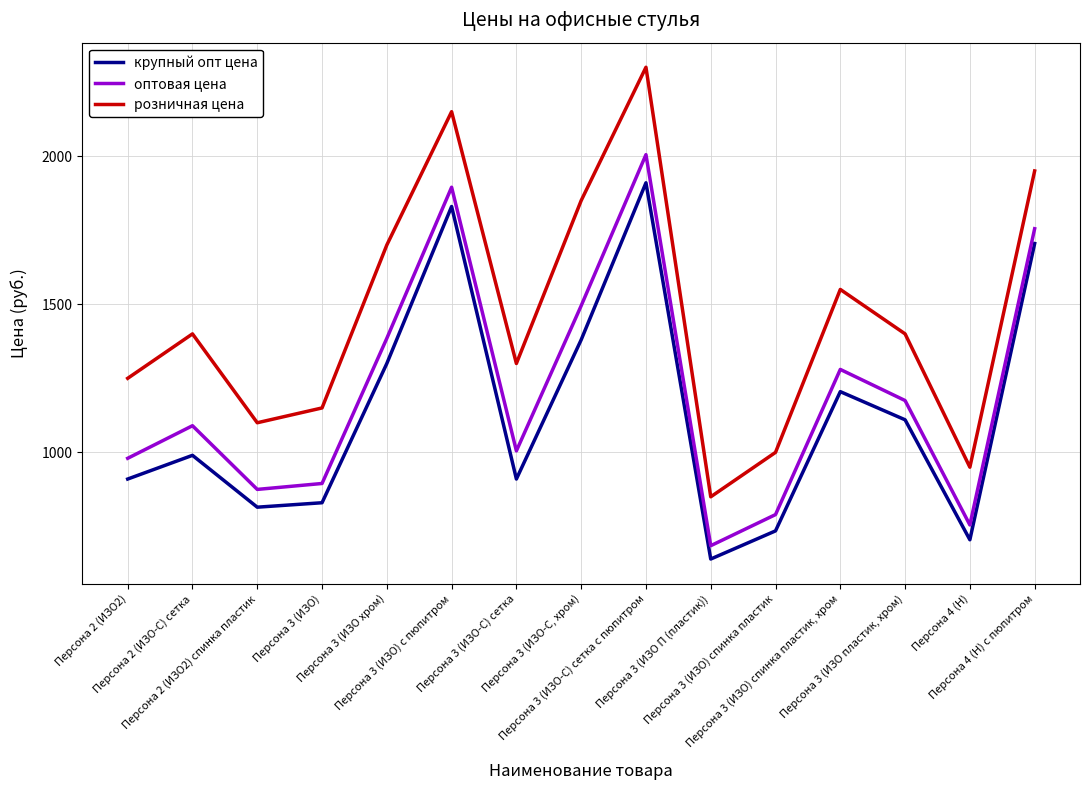

True or false: оптовая цена and крупный опт цена cross at least once.

False